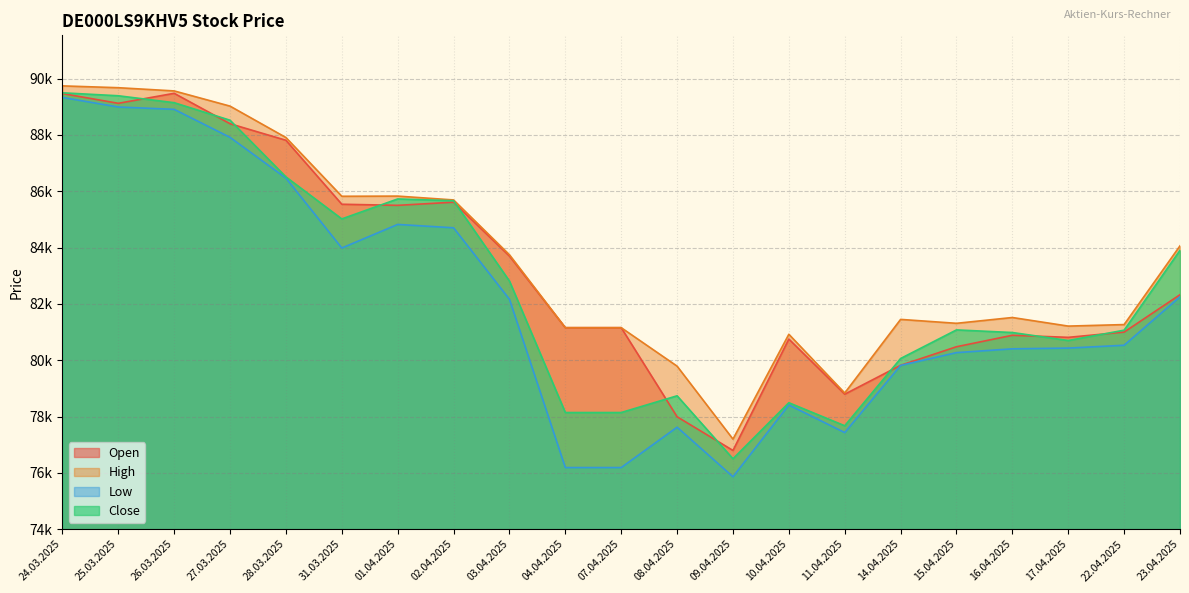

Does the chart have visible grid lines?

Yes